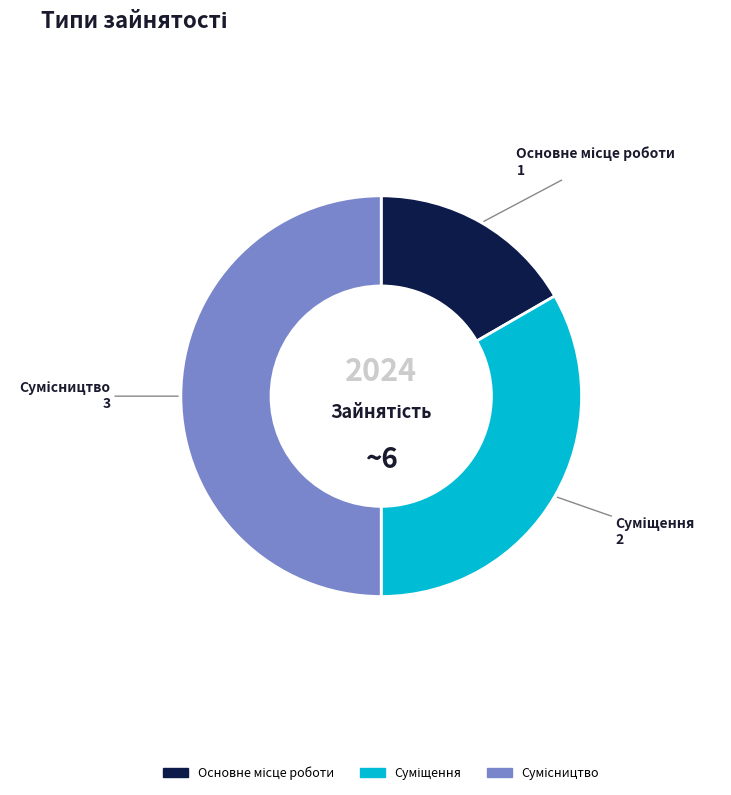

How many segments does this pie chart have?

3